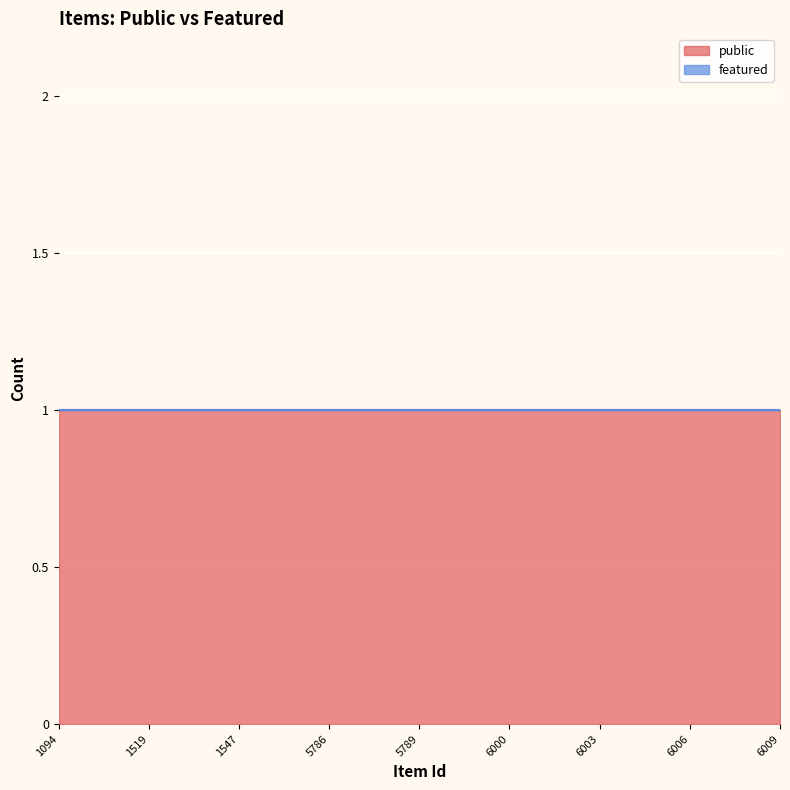

Does the chart display data point markers on the line(s)?

No